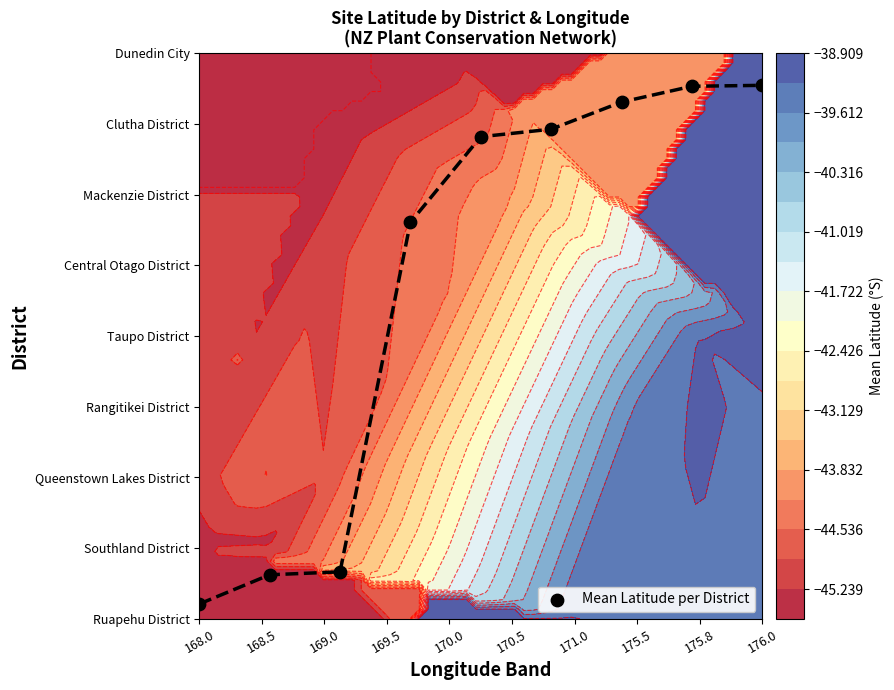

What is the sum of all values?

43.2